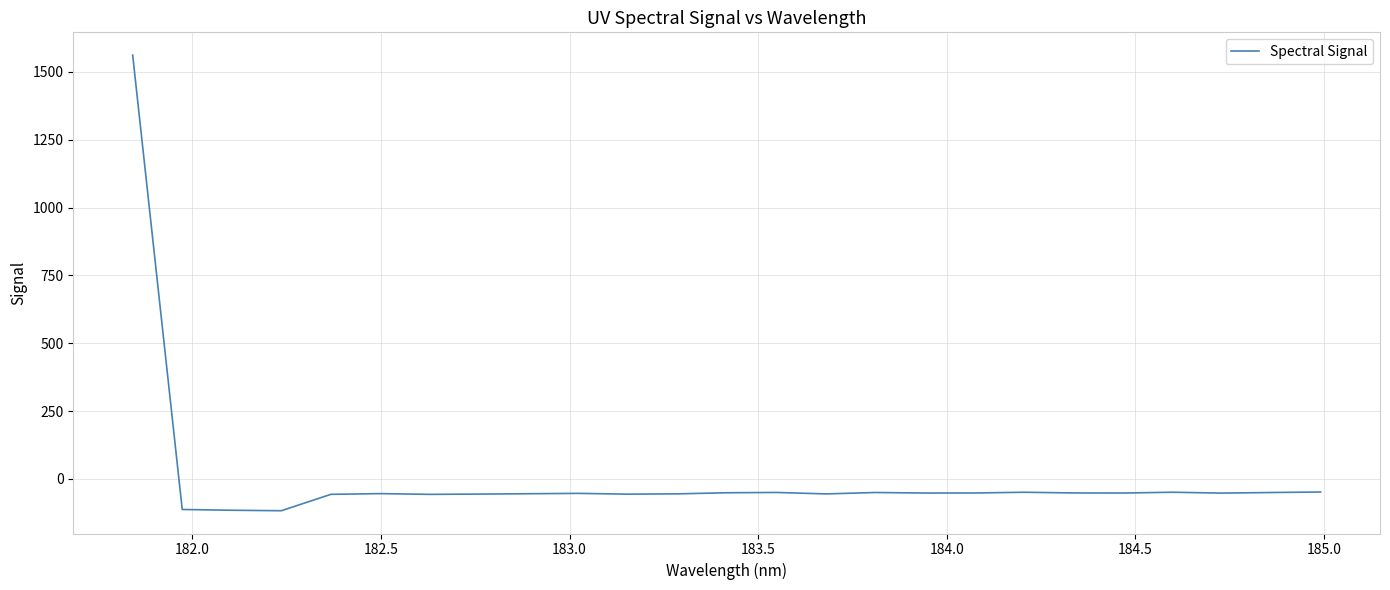

What is the difference between the maximum and second lowest values?

1677.0